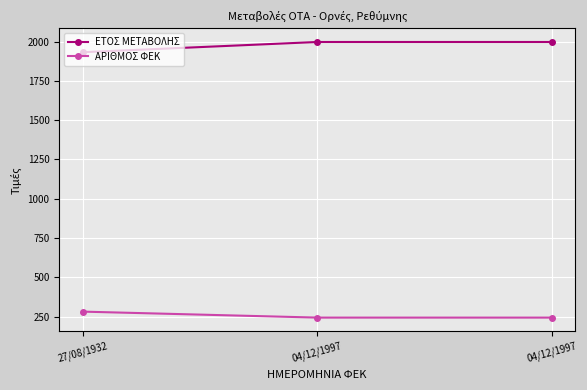

What is the spread (max minus min) of values at 04/12/1997?

1753